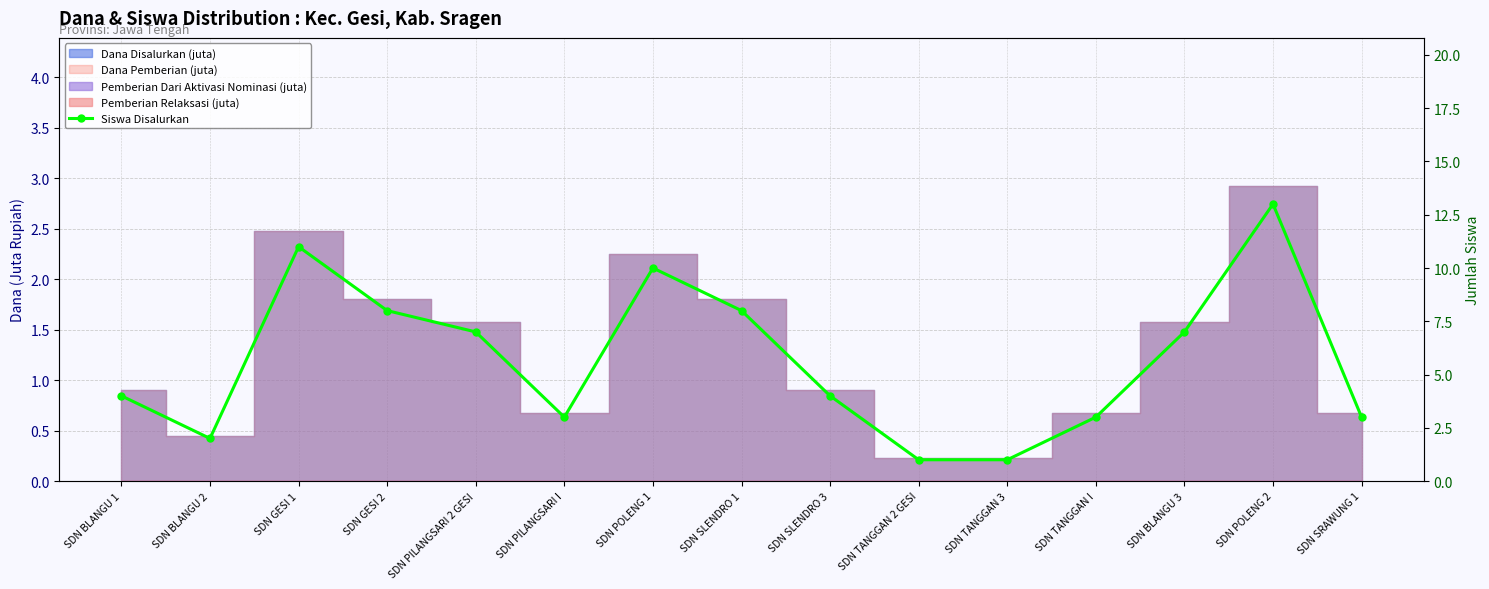

Is it true that the value at SDN BLANGU 3 is 4?

False